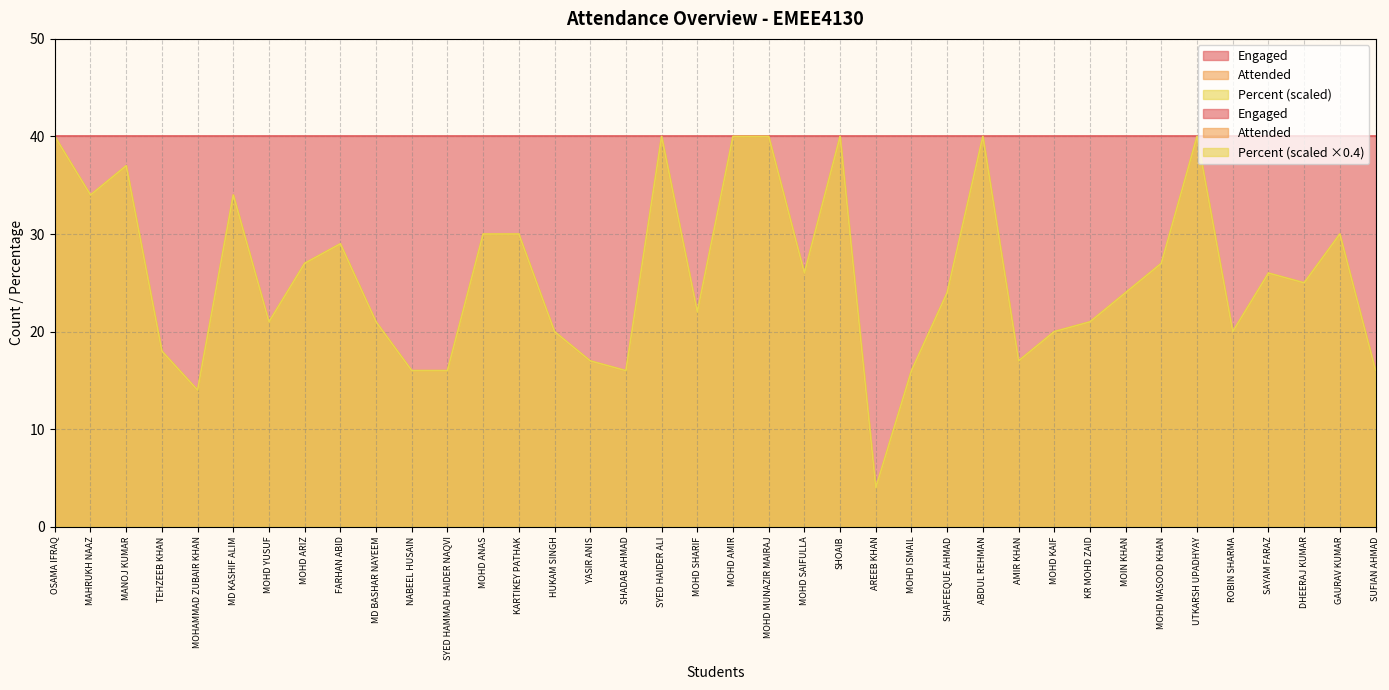

At which label does Attended reach its peak?

OSAMA IFRAQ